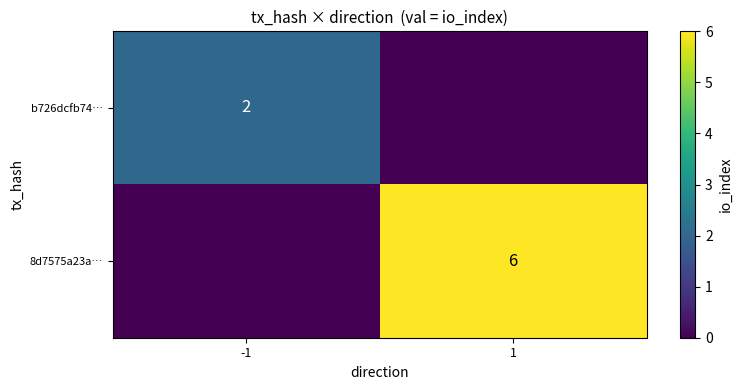

At how many categories does at least one series exceed 2?

1